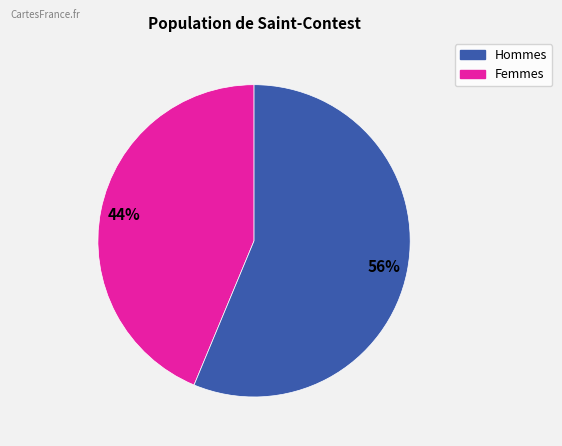

To the nearest percent, what is the average slice percentage?

50%